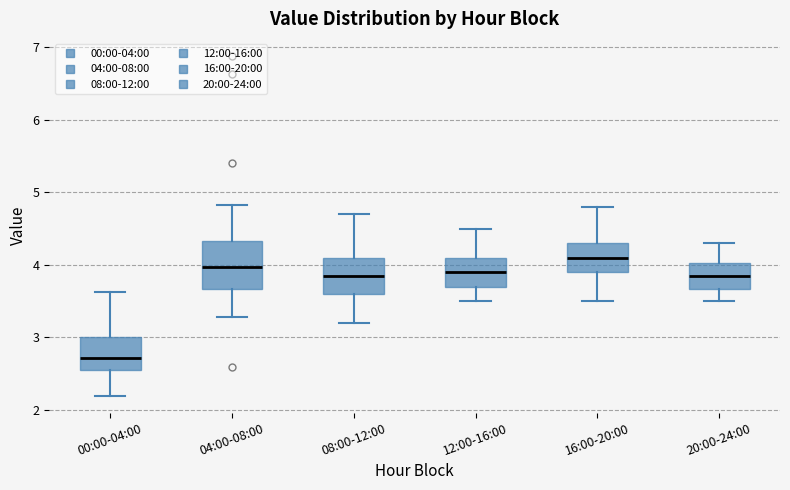

Comparing the boxes themselves (not the whiskers), which one is the tallest?

04:00-08:00